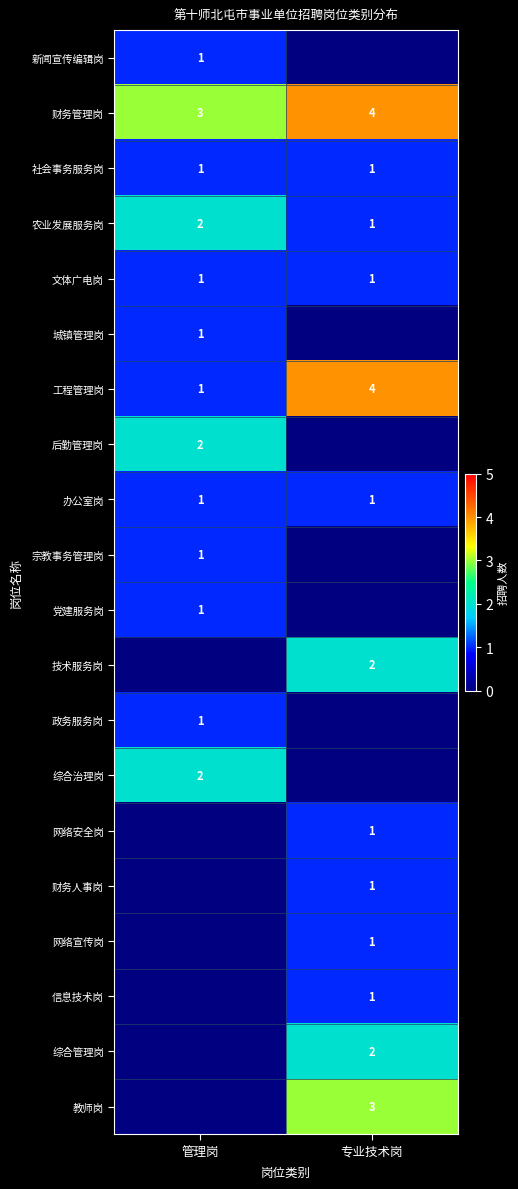

What is the maximum value for 工程管理岗?

4